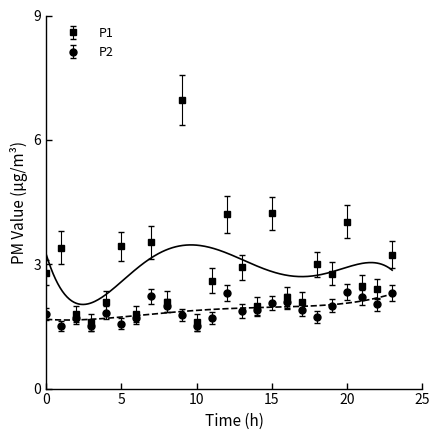

Rank the series at 22:00 from lowest to highest value.

P2, P1